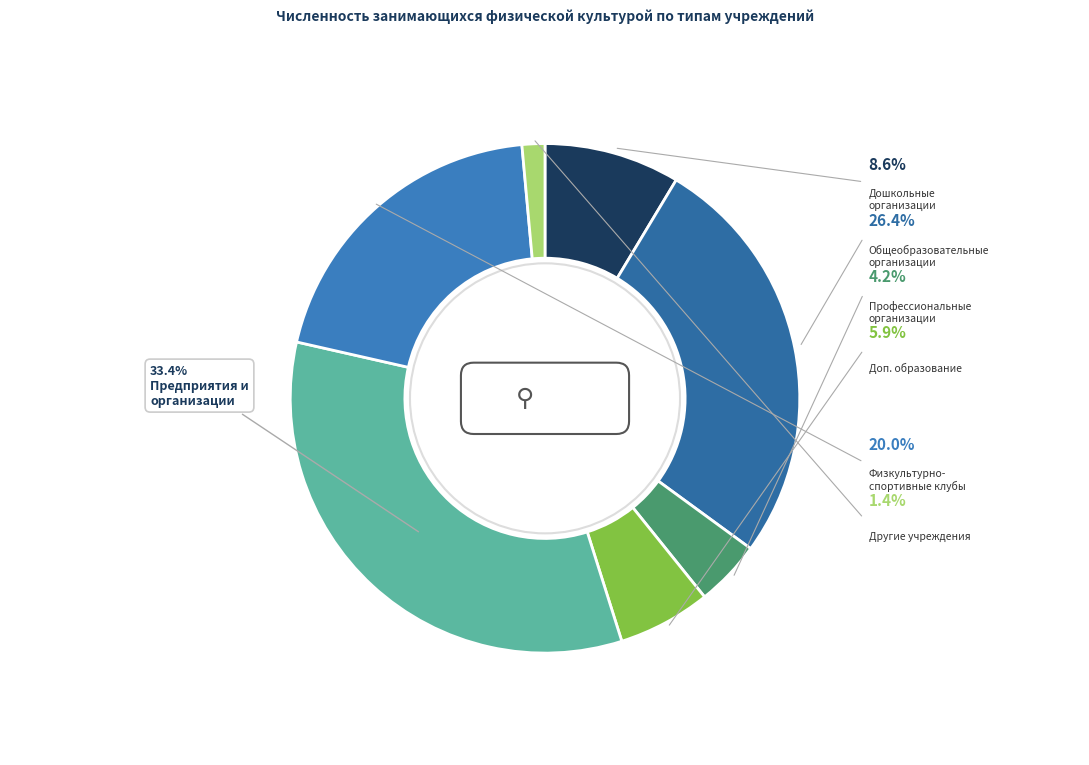

True or false: Дошкольные образовательные организации accounts for 23% of the total.

False